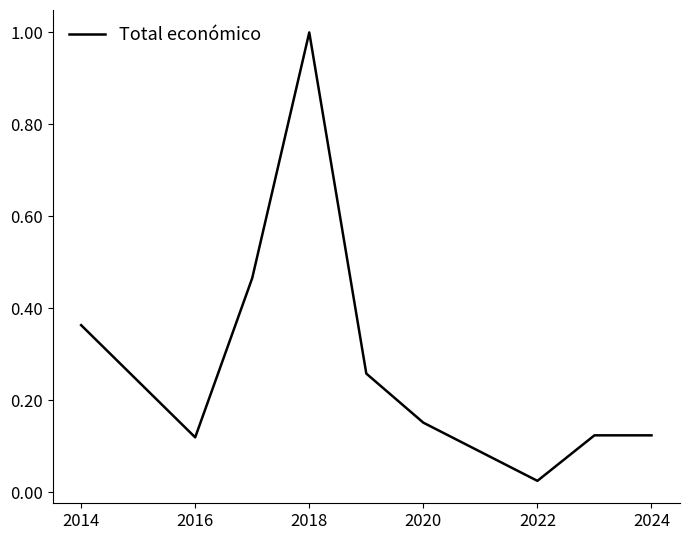

What is the difference between the maximum and minimum values?

1.0